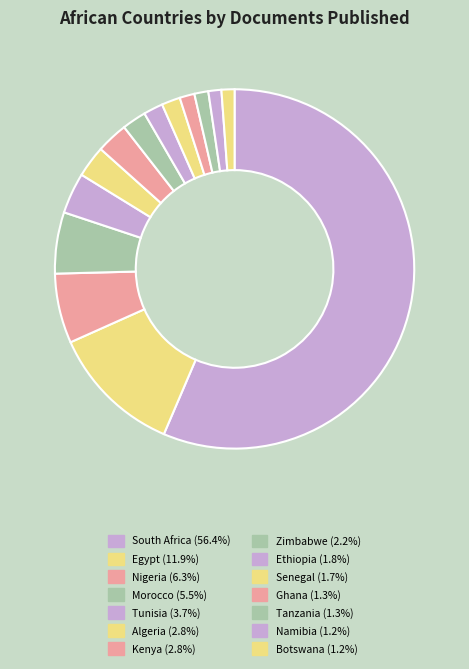

Is the sum of Tunisia and Egypt greater than half?

No